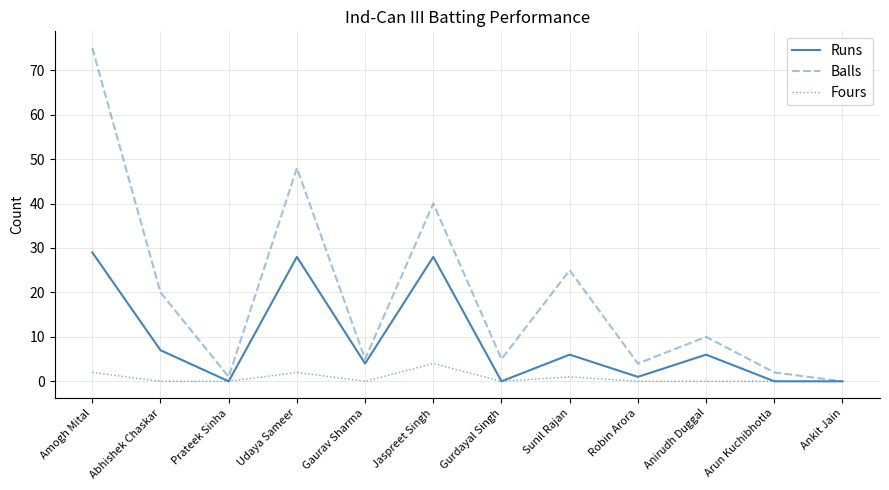

At which label is Balls closest to 37?

Jaspreet Singh